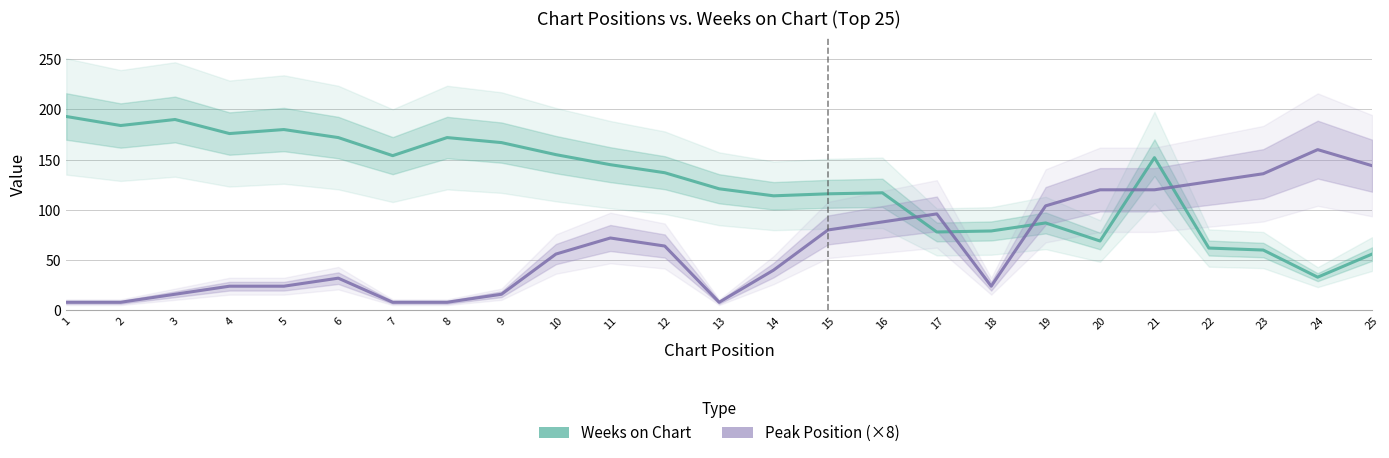

What is the difference between the Weeks on Chart values at 19 and 2?

97